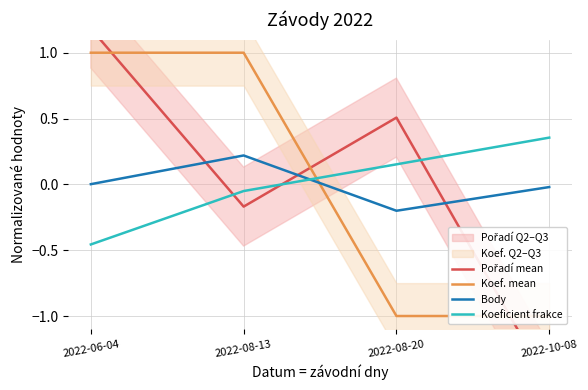

What is the label of the 4th point from the right?

2022-06-04